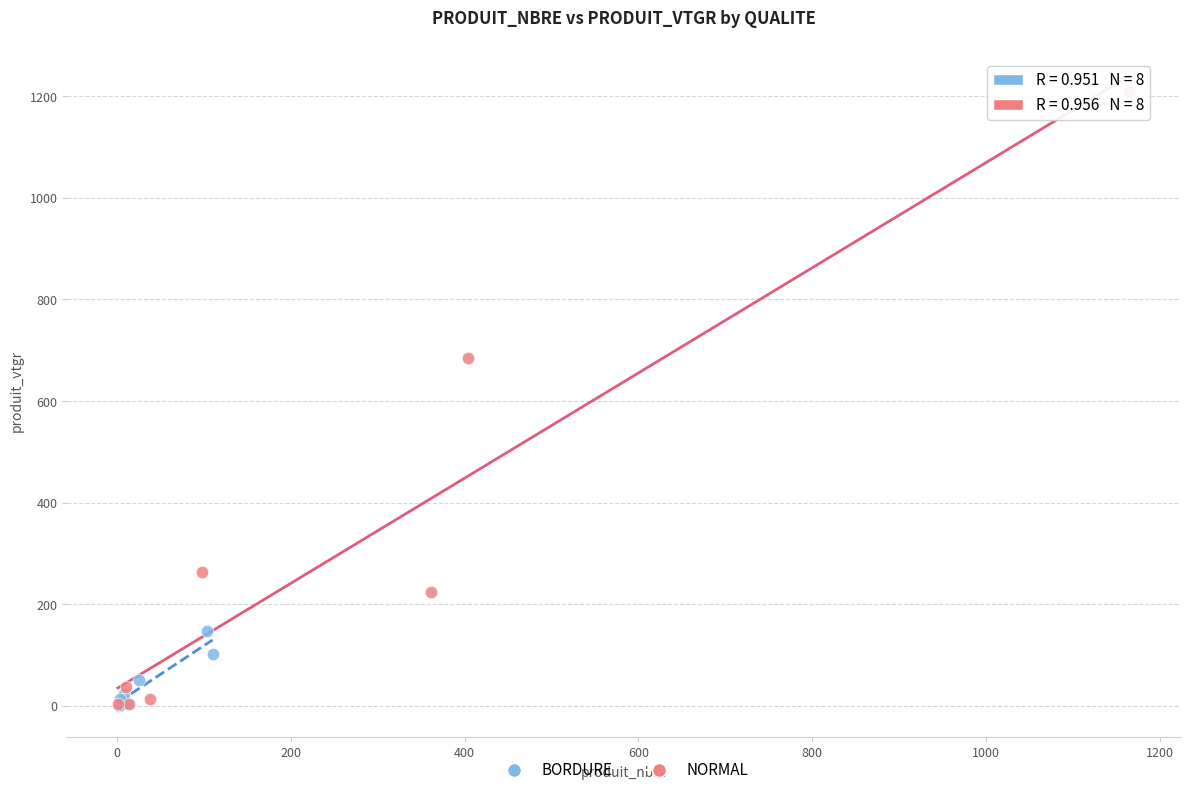

Which series contains the highest Y value?

NORMAL